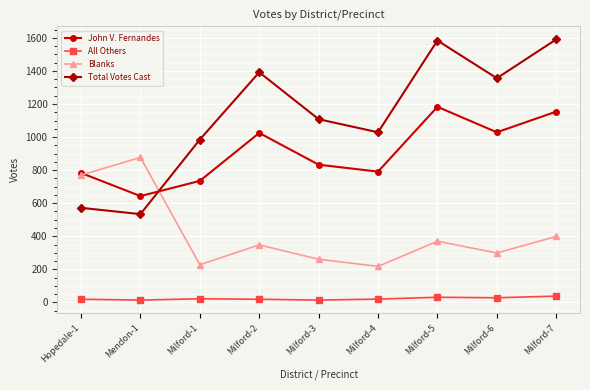

At how many categories does at least one series exceed 821?

8